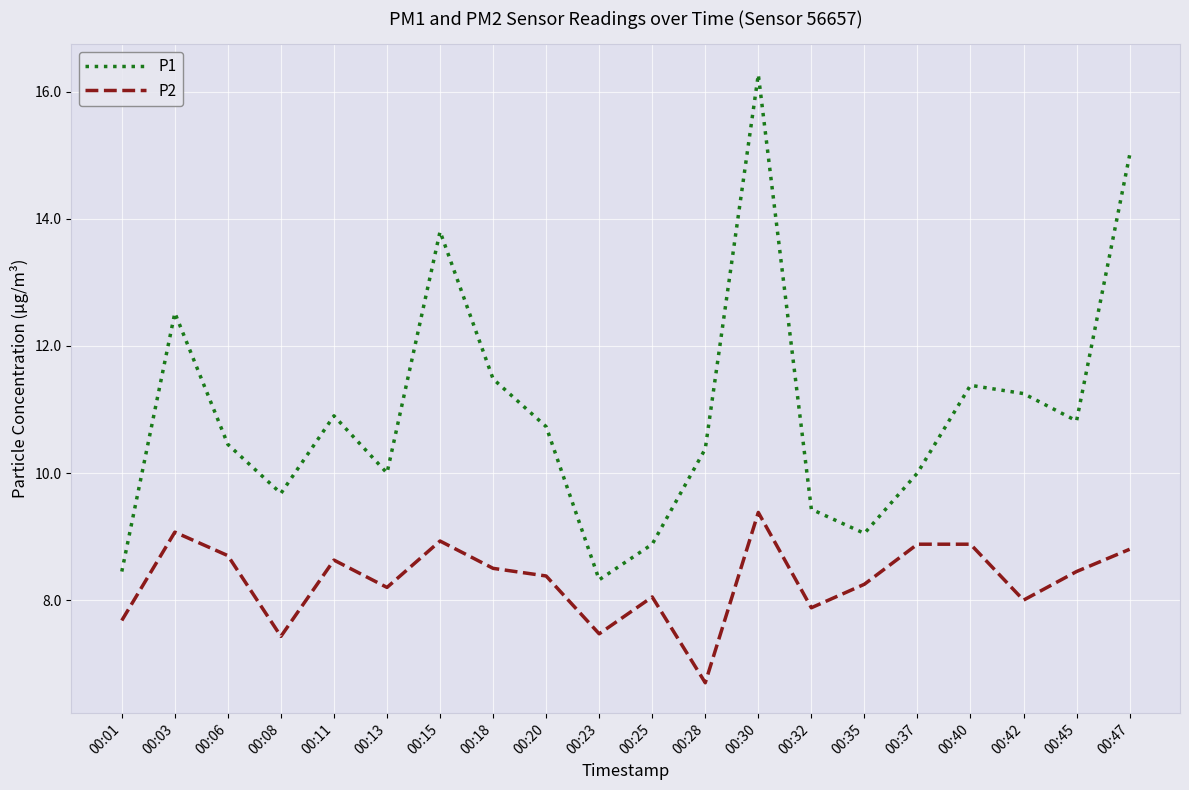

True or false: P1 and P2 intersect in this chart.

False